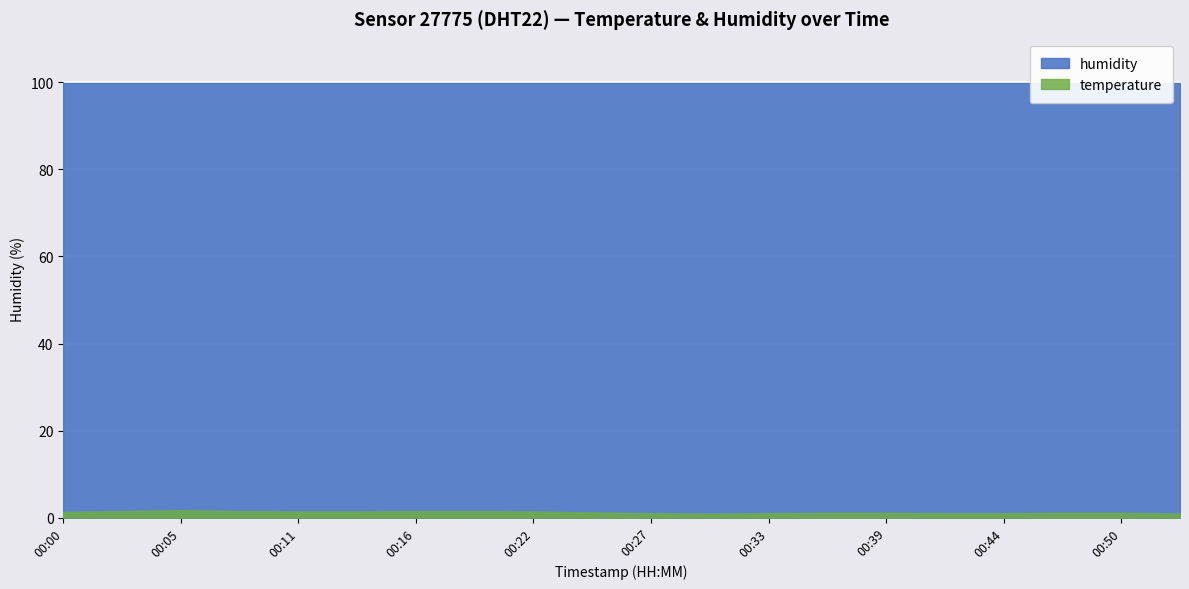

Which has a higher value, 00:19 or 00:25?

00:19